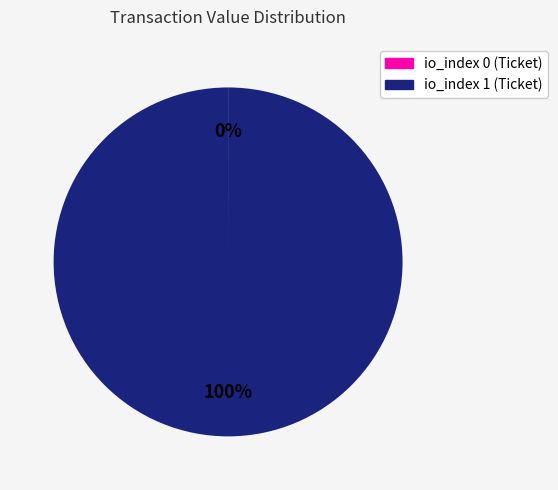

The io_index 1 (Ticket) slice represents 100% of the pie. True or false?

True